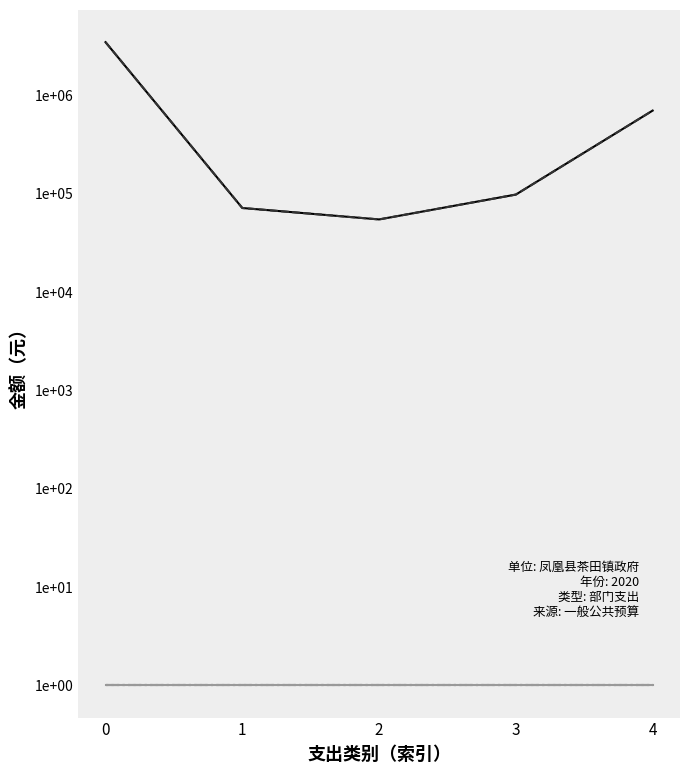

True or false: 政府性基金拨款 and 总计 cross at least once.

False